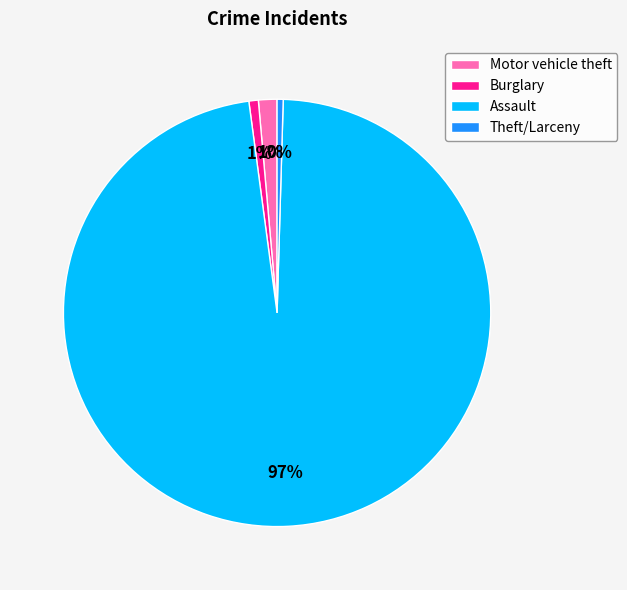

To the nearest percent, what is the average slice percentage?

25%